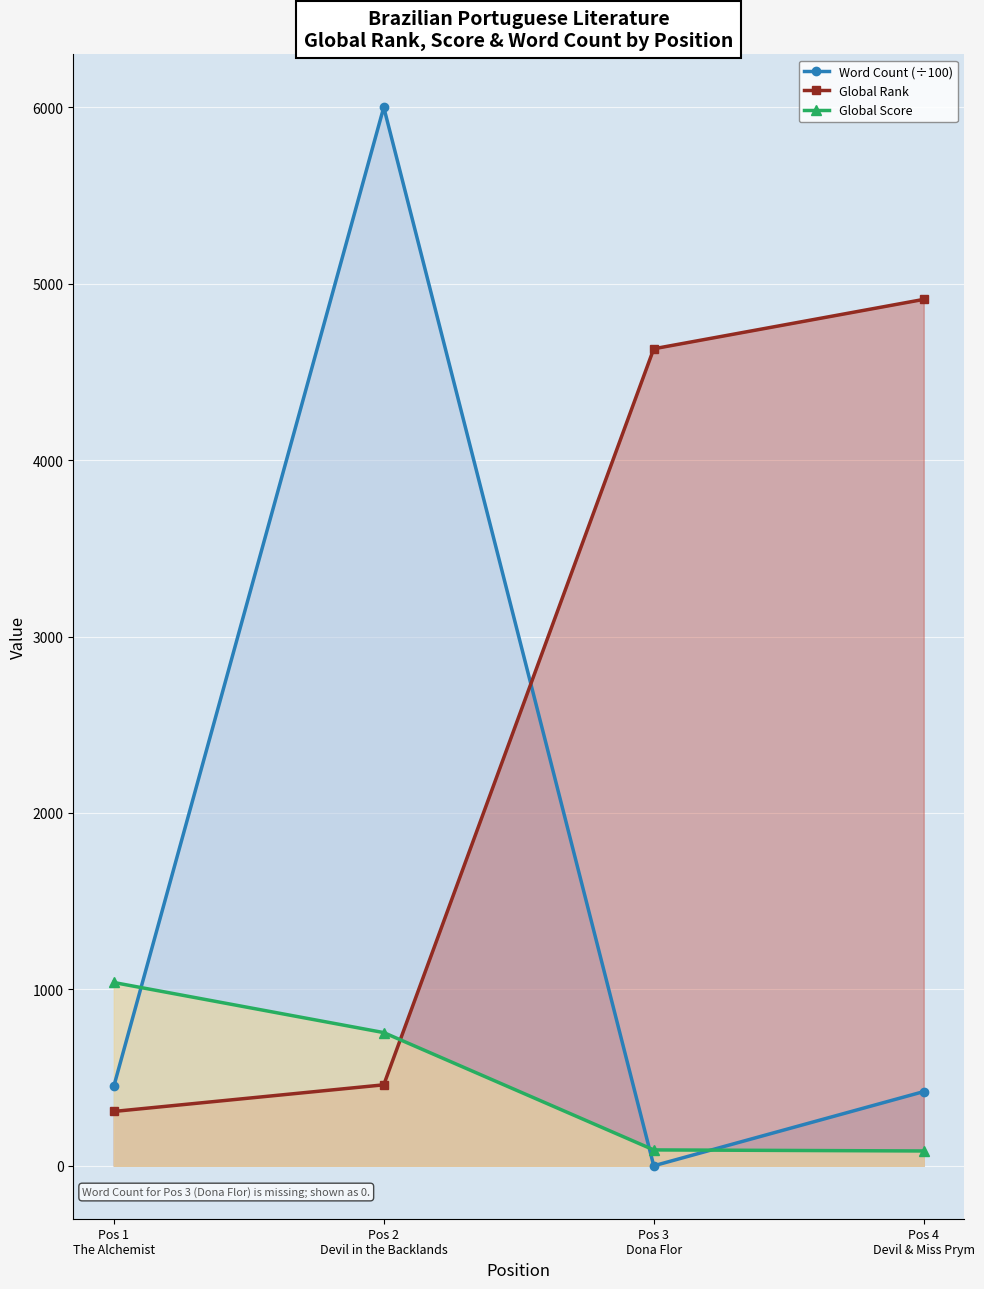

What is the sum of the Global Rank values at Pos 1
The Alchemist and Pos 2
Devil in the Backlands?

767.0